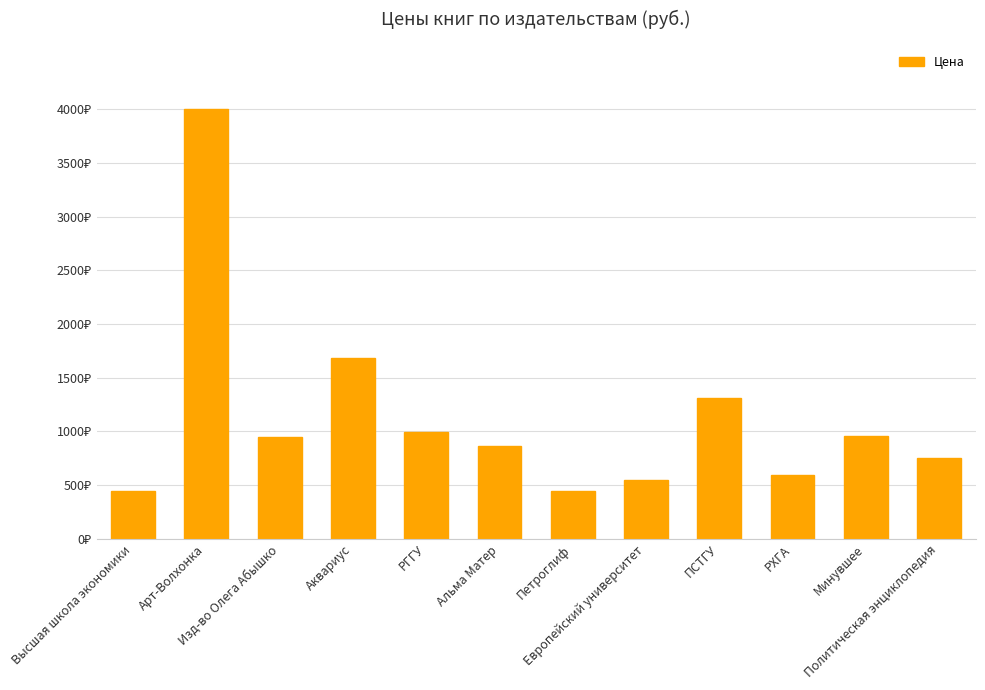

Reading right to left, what are all the values shown in this chart?

Политическая энциклопедия=750	Минувшее=960	РХГА=590	ПСТГУ=1310	Европейский университет=550	Петроглиф=450	Альма Матер=868	РГГУ=998	Аквариус=1680	Изд-во Олега Абышко=950	Арт-Волхонка=4000	Высшая школа экономики=449